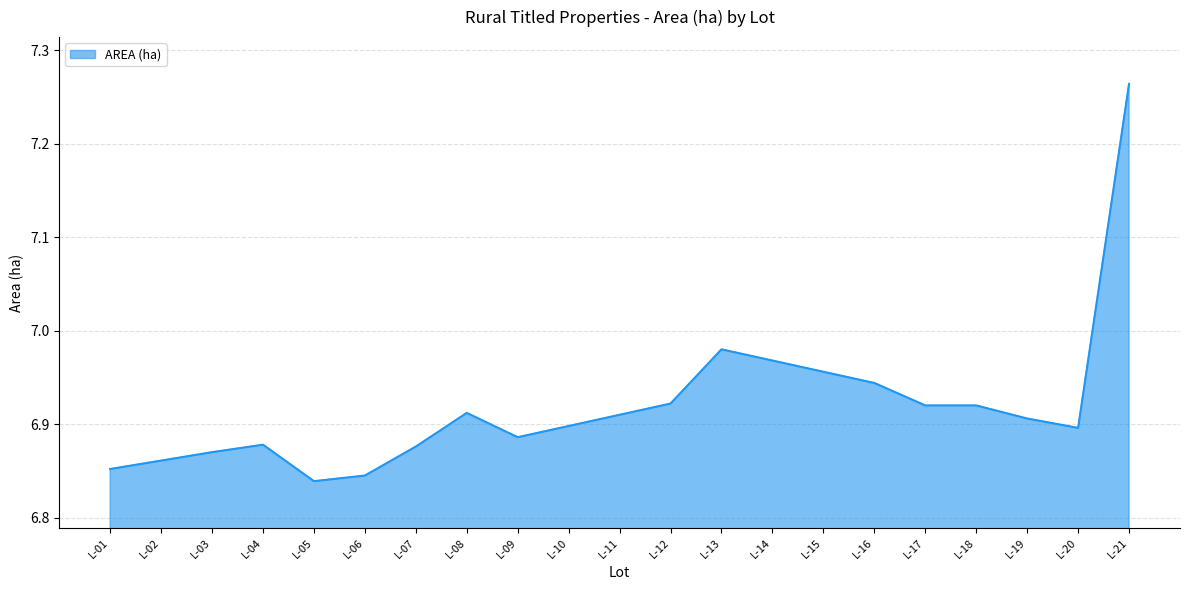

Which category has the lowest value across all series?

L-05